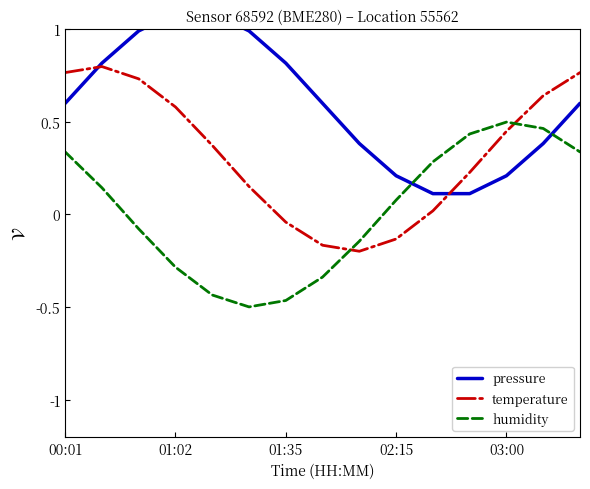

After their last crossing, which series has the higher values: temperature or humidity?

temperature